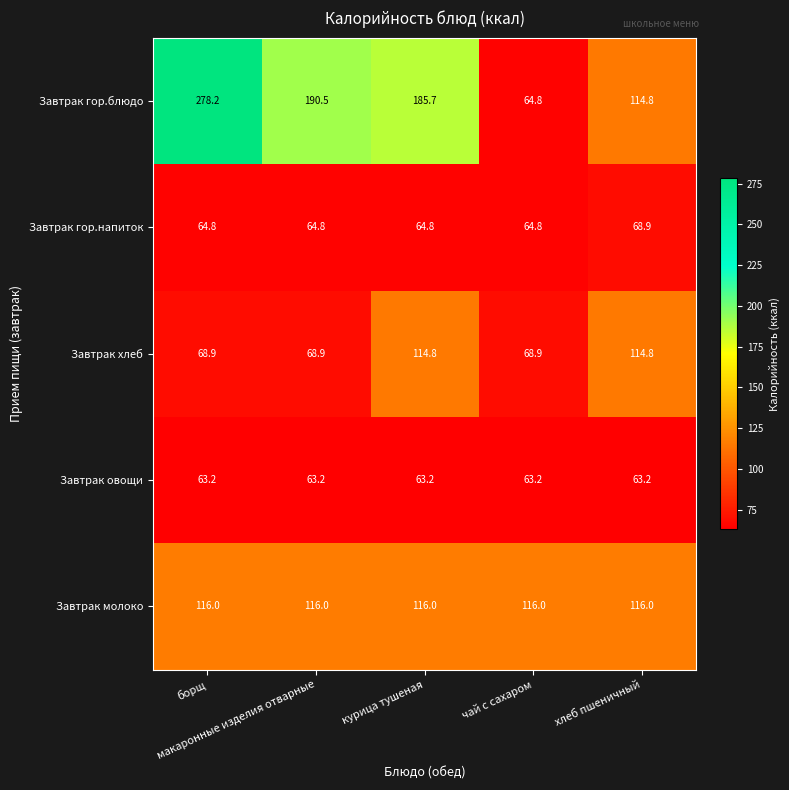

What is the smallest value displayed?

63.2